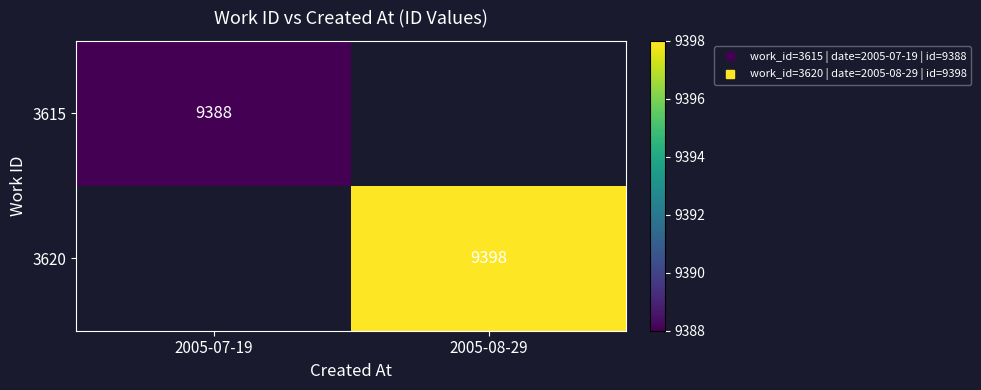

What is the maximum value shown in the chart?

9398.0